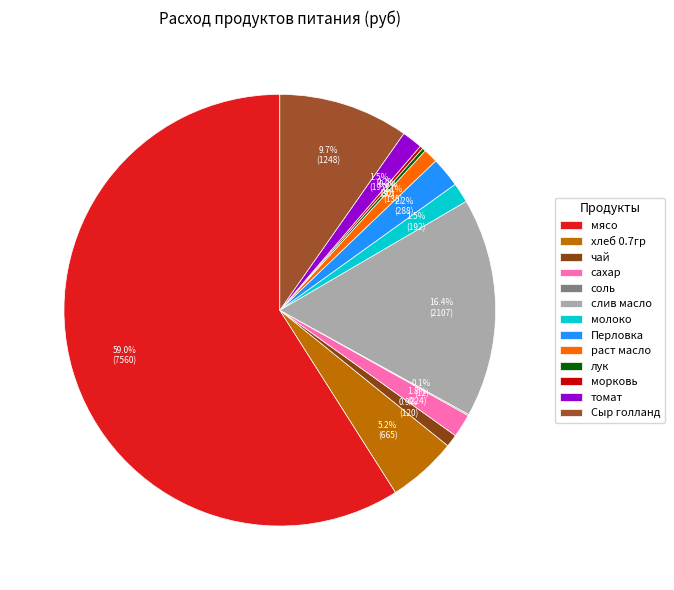

Do слив масло and чай together represent more than half of the pie?

No